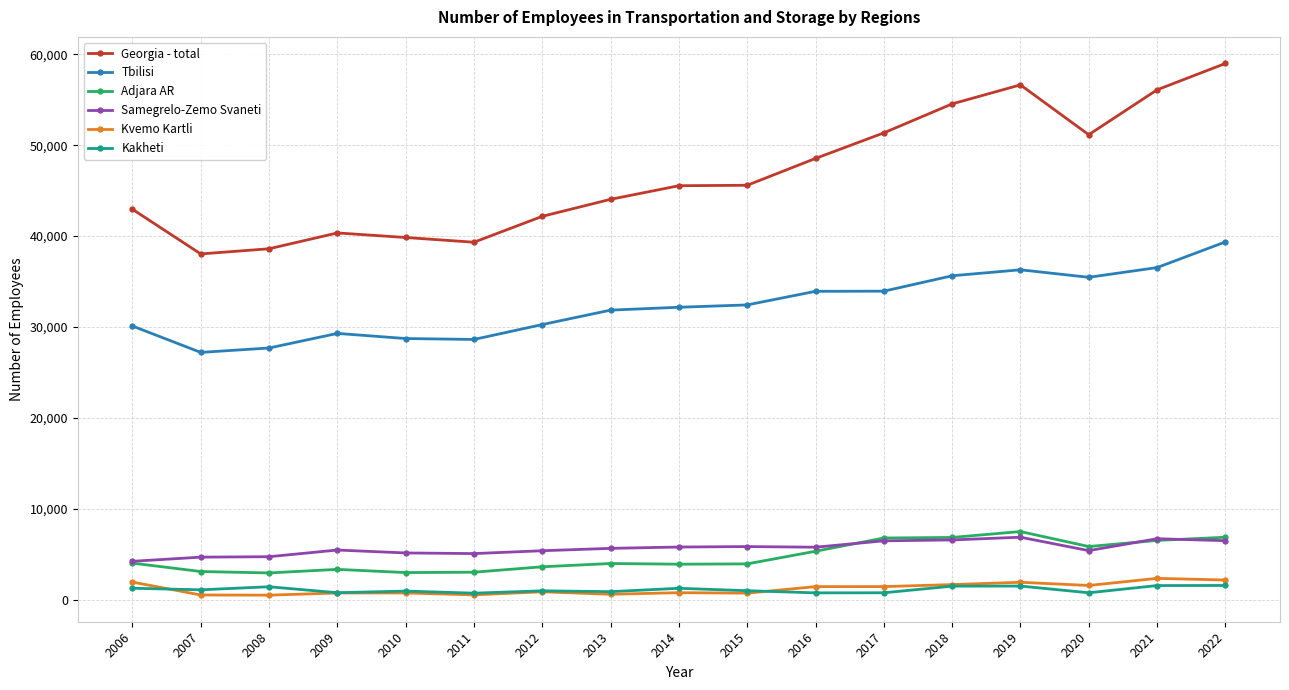

What is the value of the Tbilisi point at the 14th from the left?

36299.7